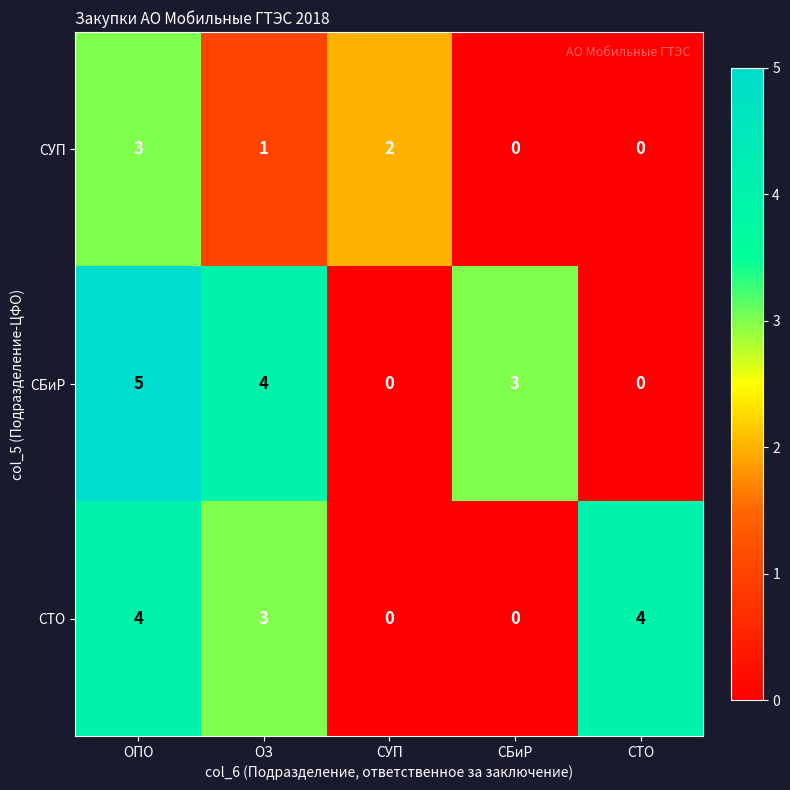

Reading left to right, list all the values displayed in this chart.

СУП: 3	1	2	0	0
СБиР: 5	4	0	3	0
СТО: 4	3	0	0	4